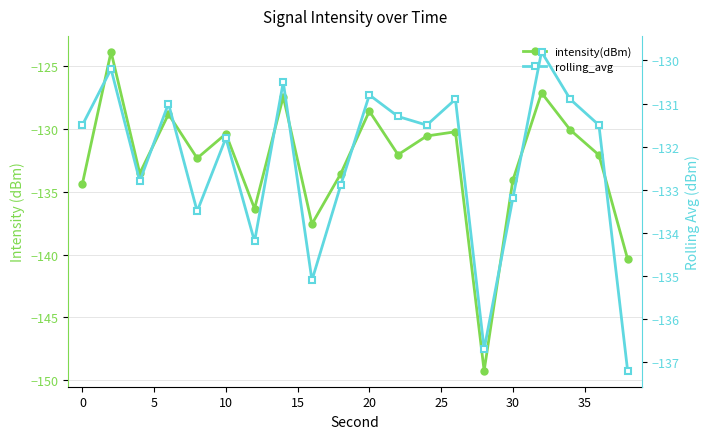

Is it true that intensity(dBm) equals -203.8 at 10?

False